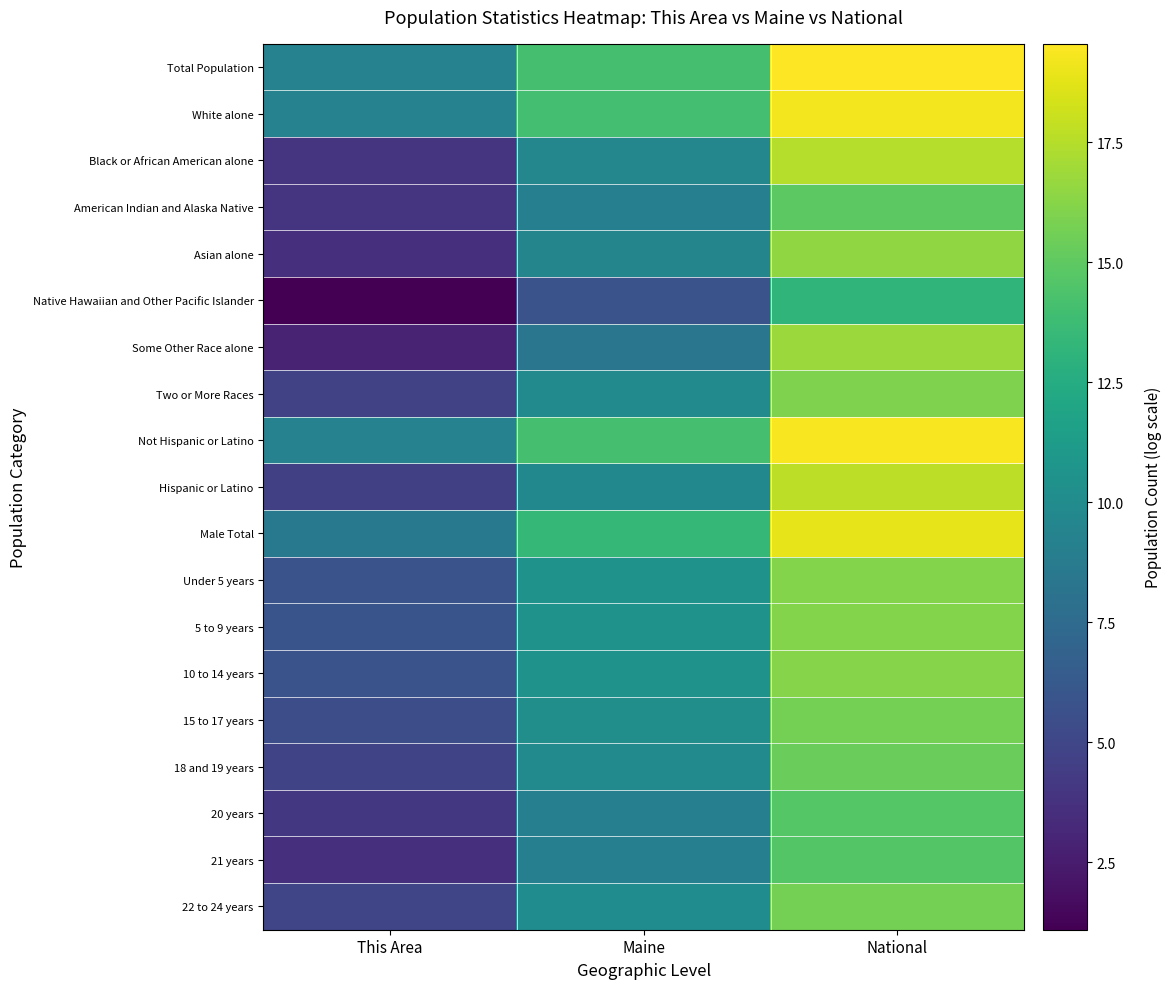

What is the minimum value shown in the chart?

1.1